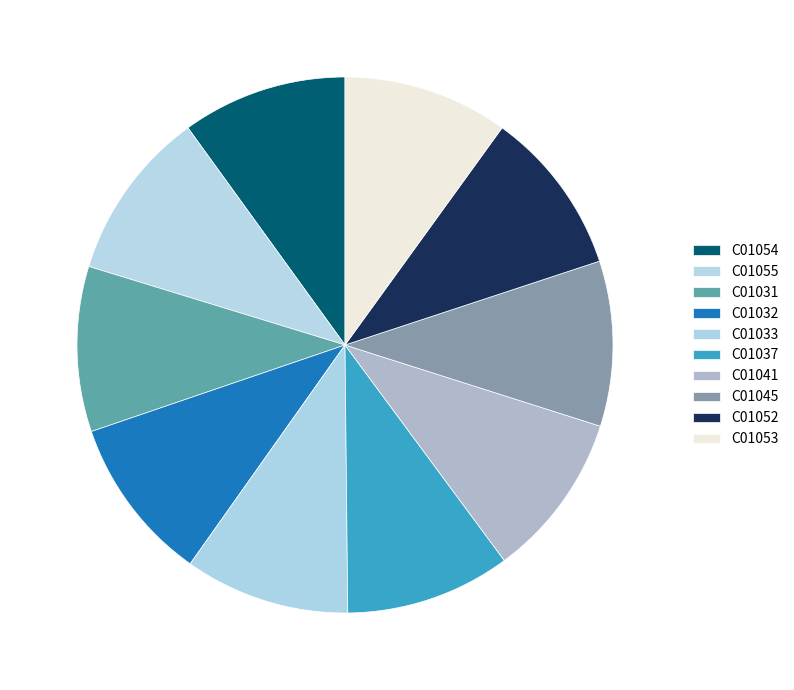

The C01045 slice represents 10% of the pie. True or false?

True